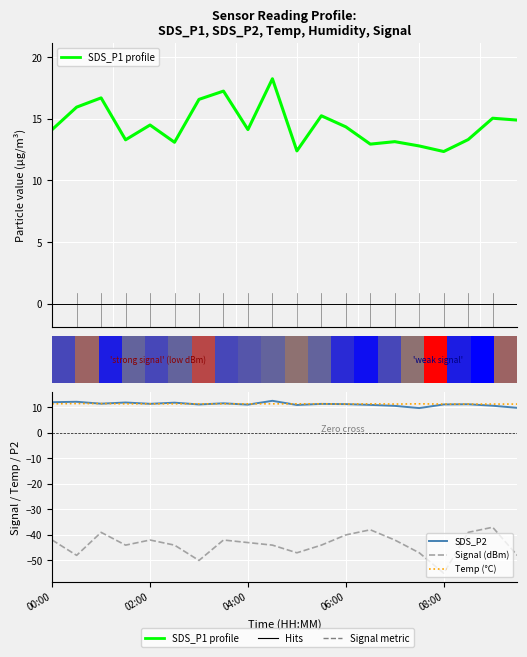

True or false: SDS_P2 has a value of 3.2 at 00:00.

False